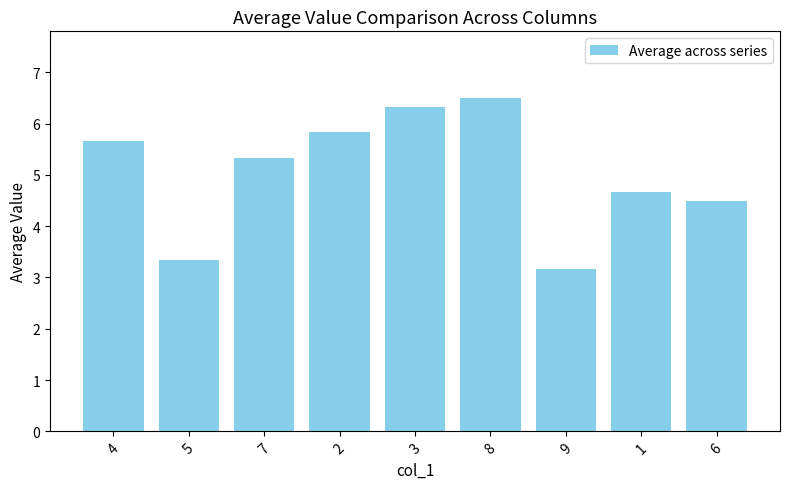

What is the smallest value displayed?

3.2